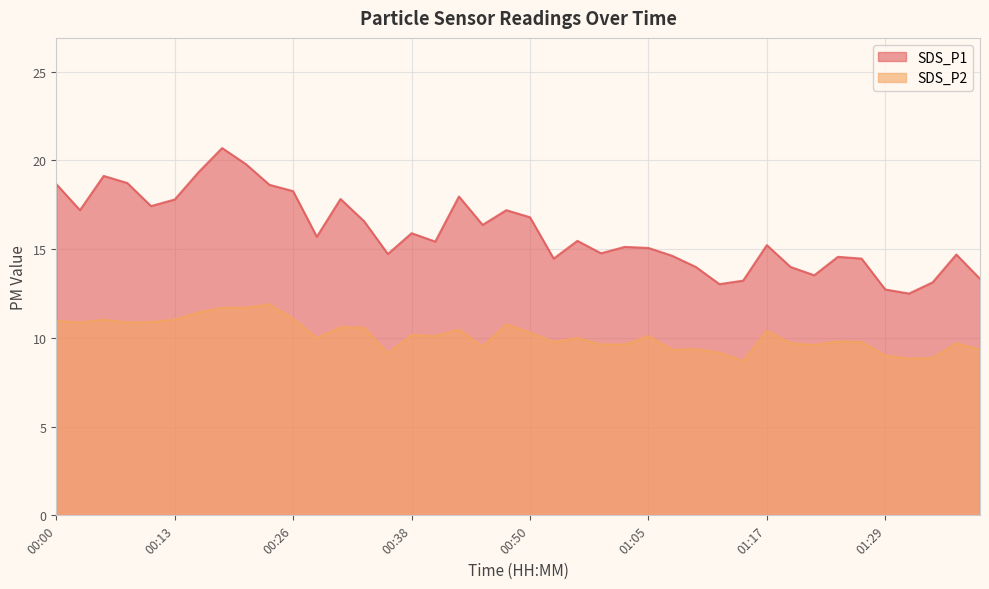

The value of SDS_P2 at 00:45 is 9.5. True or false?

True